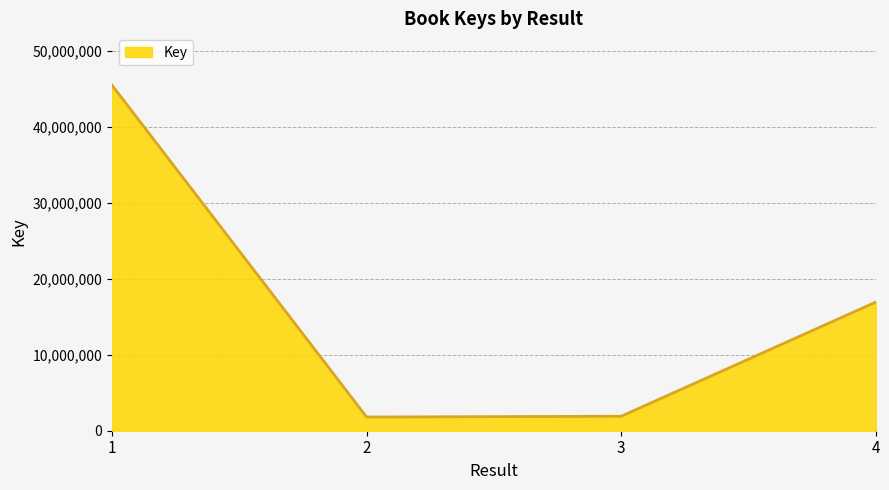

What value does the data have at 2, to the nearest 50?

1804600